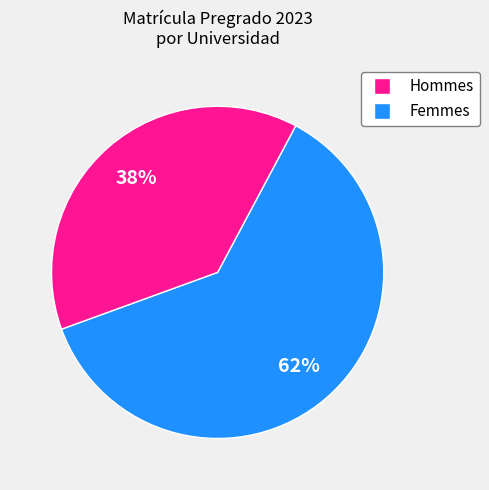

To the nearest percent, what is the average slice percentage?

50%